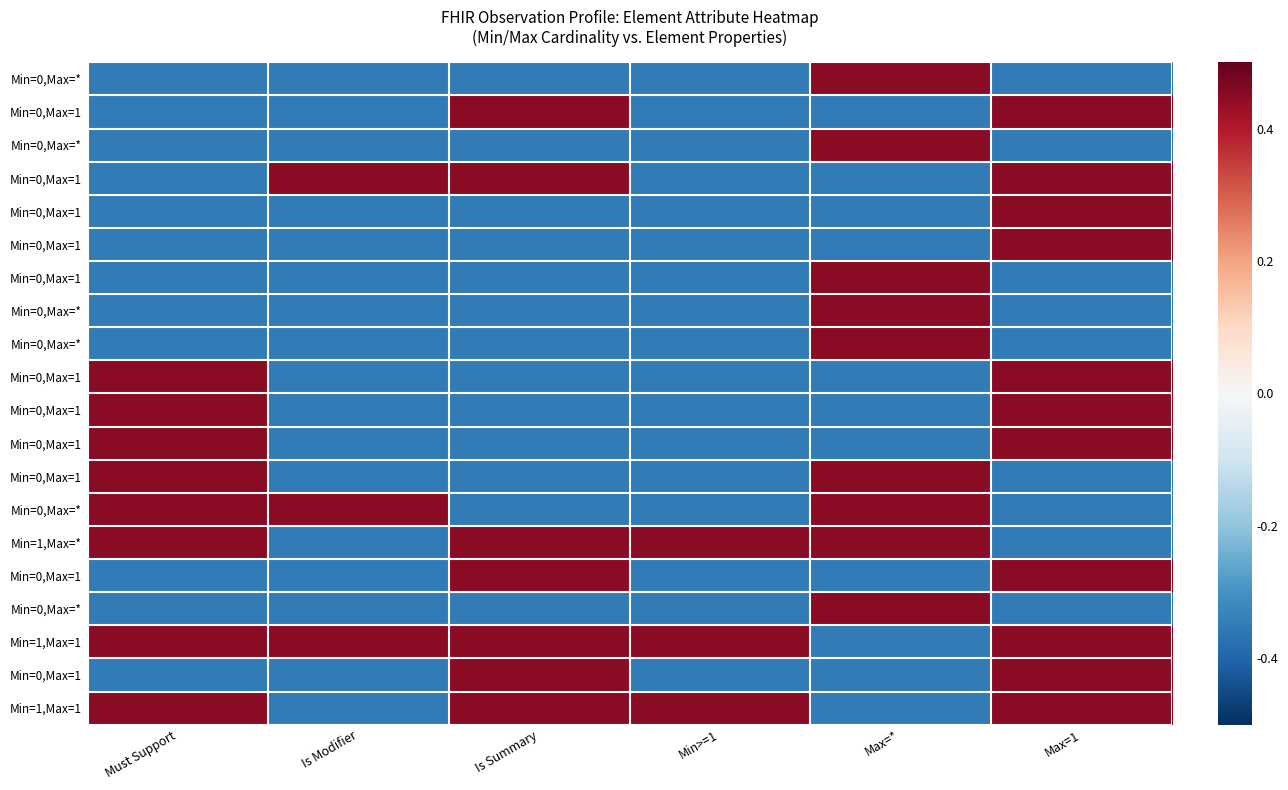

Which category has the lowest value across all series?

Must Support